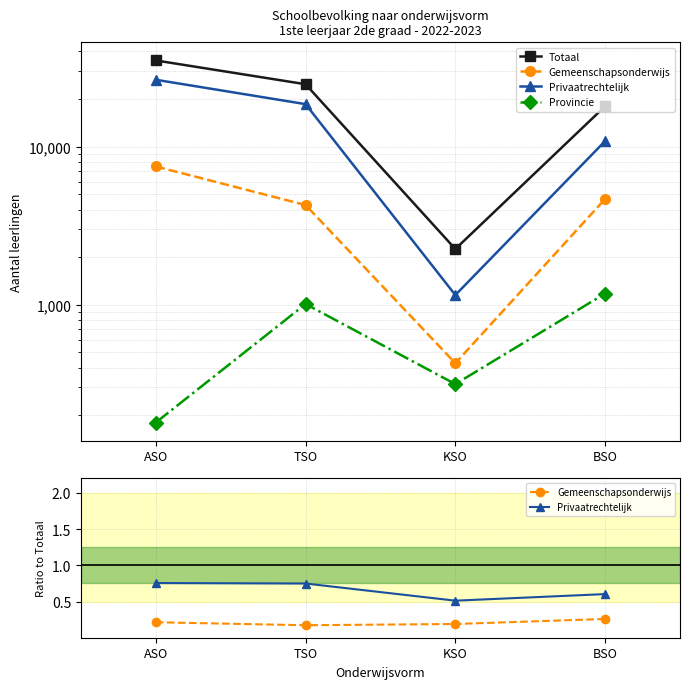

How many distinct data groups are displayed?

4